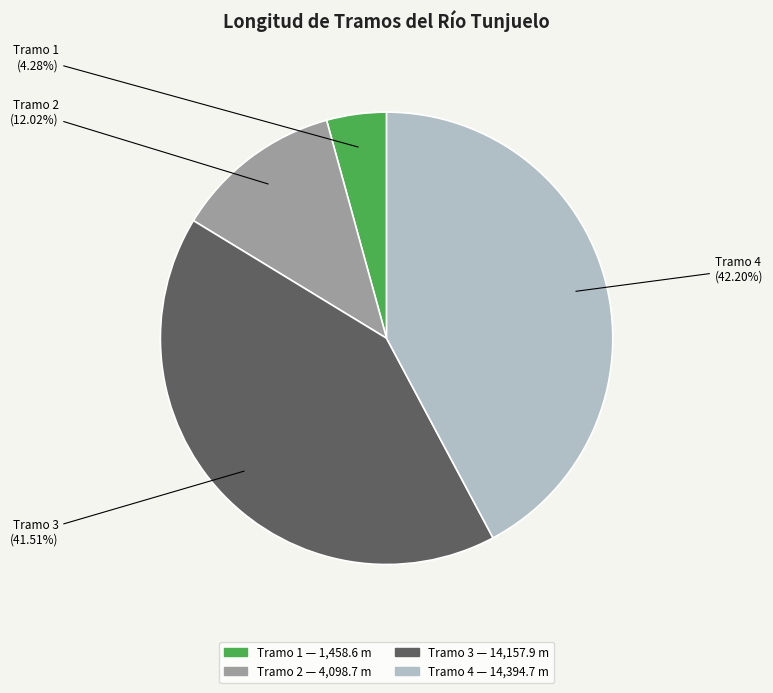

What percentage is the Tramo 1 slice, to the nearest percent?

4%